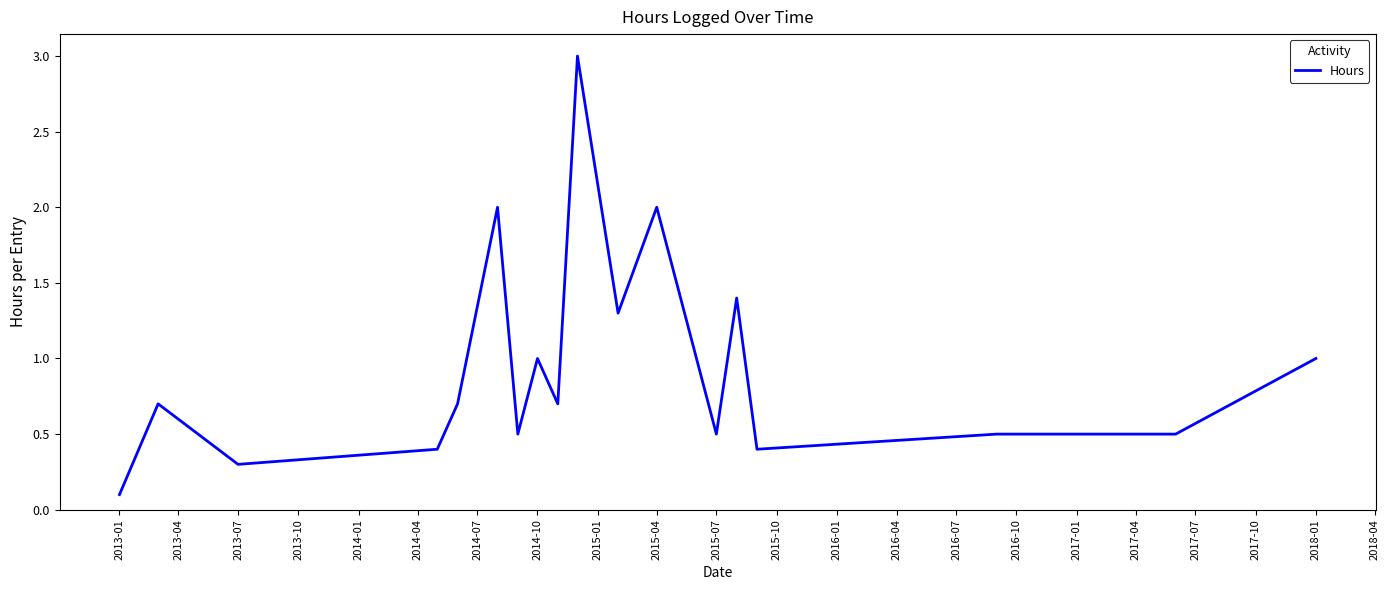

What is the difference between the maximum and minimum values?

2.9